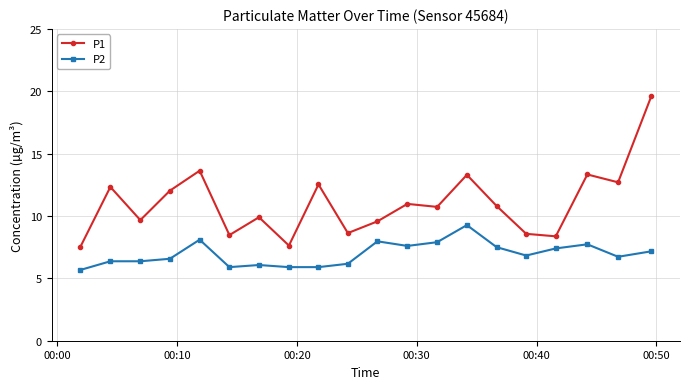

Rank the series by their average value, from highest to lowest.

P1, P2